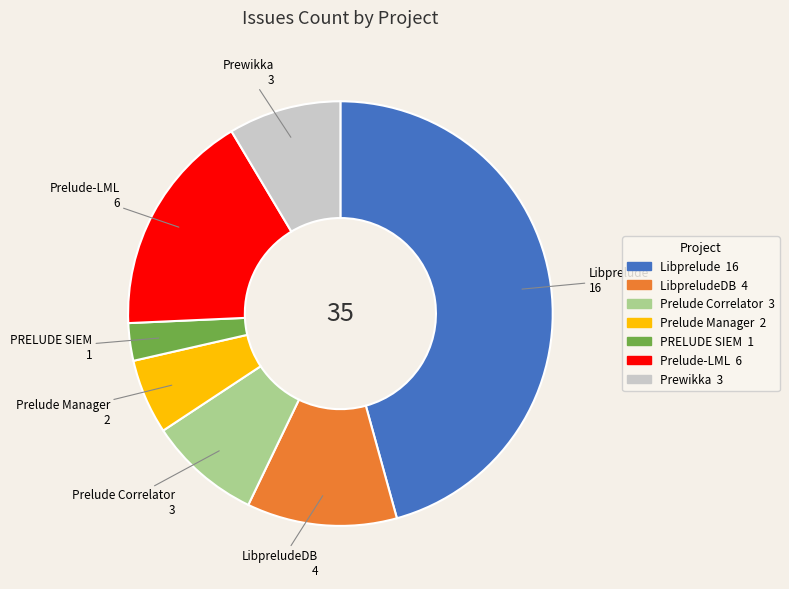

What is the smallest slice in the pie chart?

PRELUDE SIEM